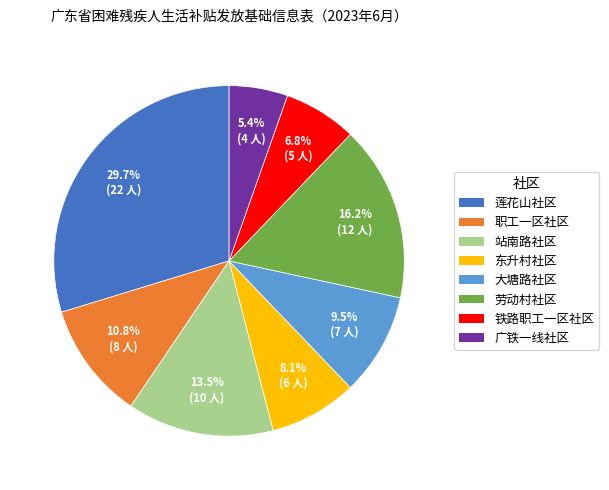

Combined, do 铁路职工一区社区 and 站南路社区 account for over 50%?

No